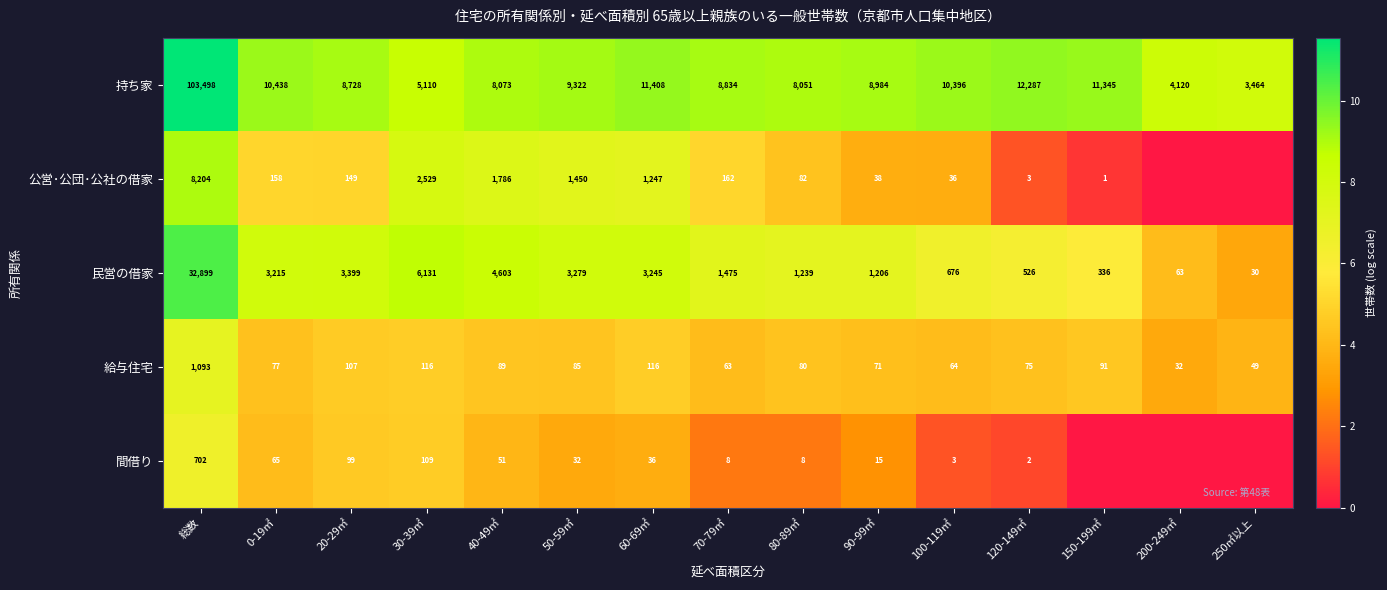

Is it true that 公営･公団･公社の借家 equals 804 at 60-69㎡?

False